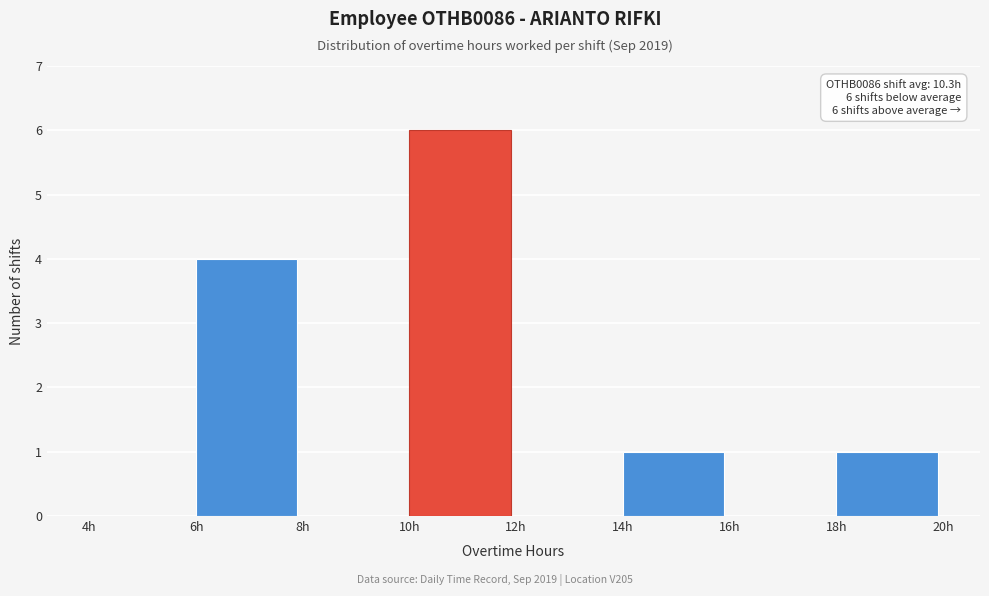

Which range on the x-axis has the tallest bar?

10 to 12